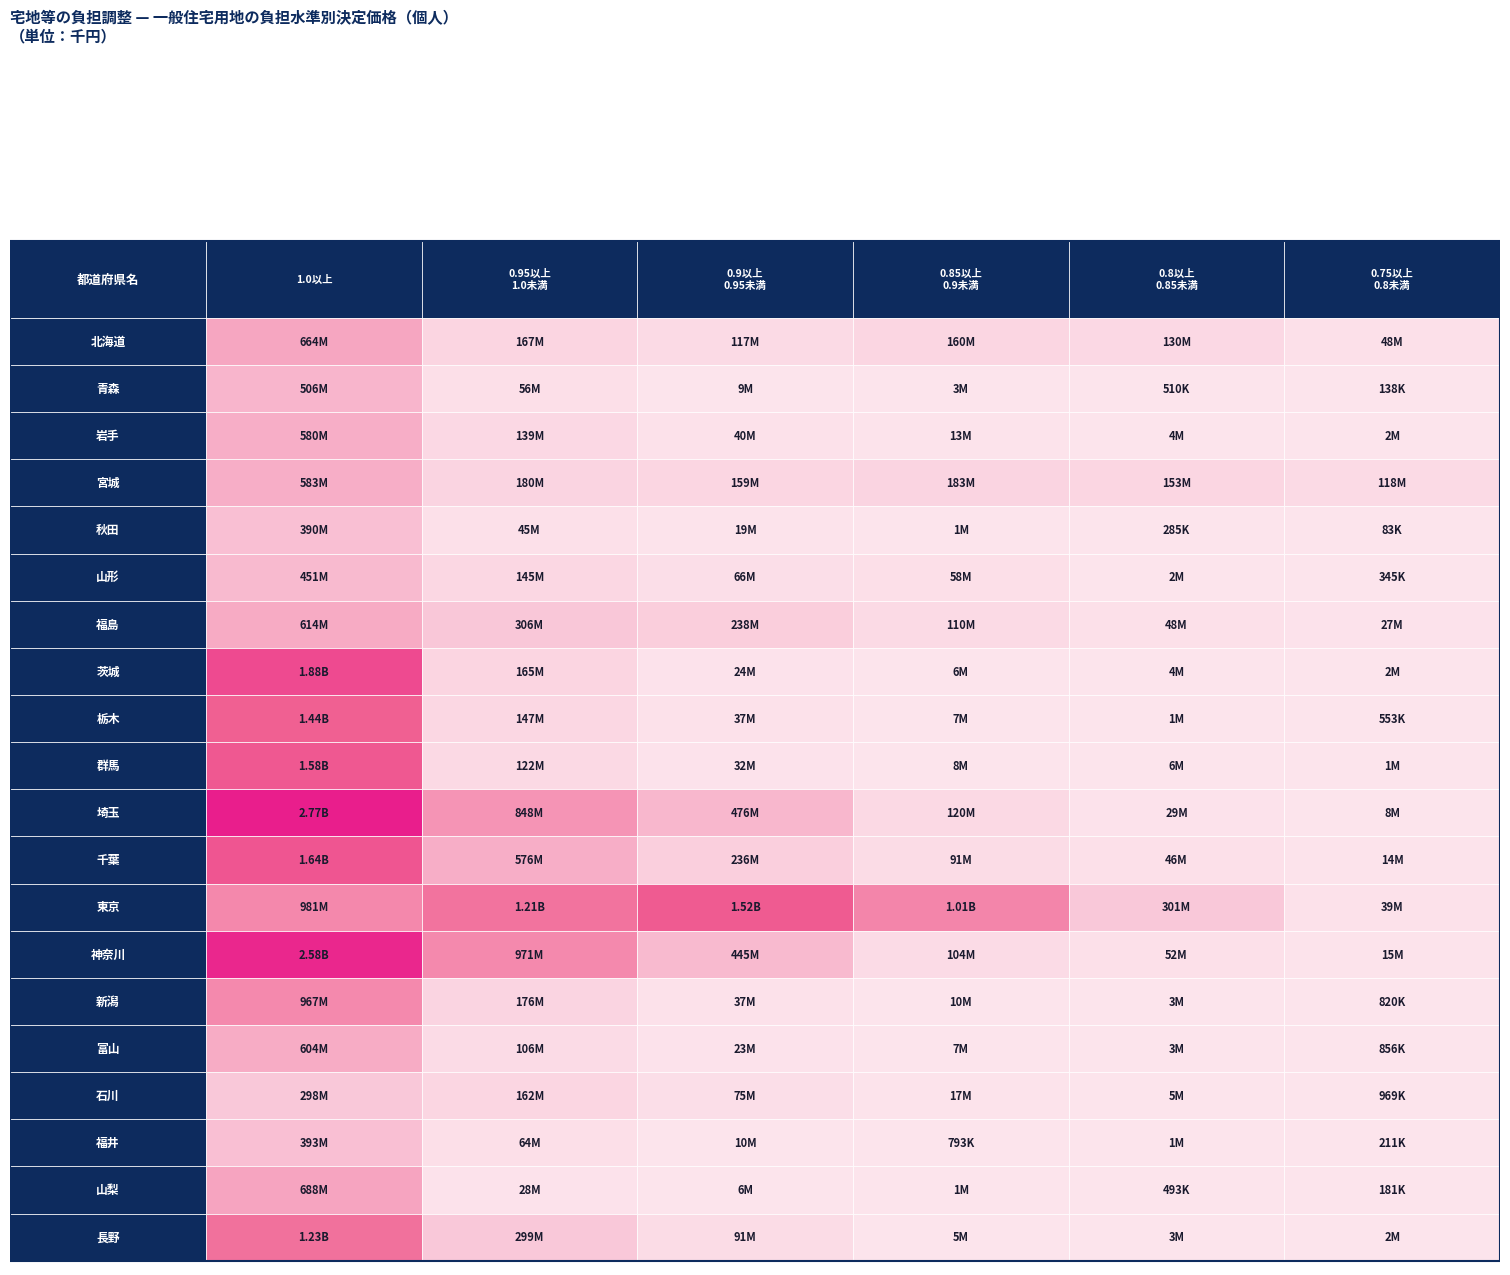

What is the approximate value of 山形 at 青森?

145326750